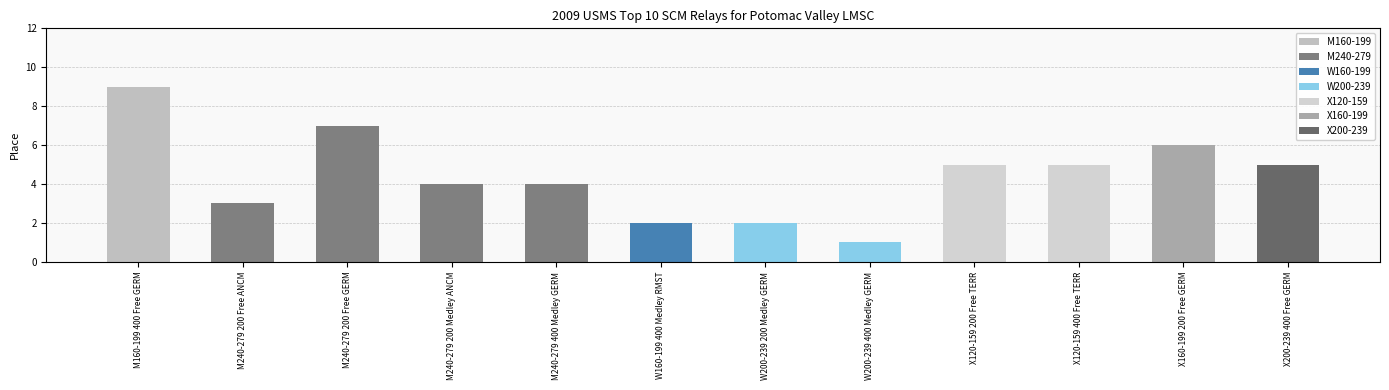

Count the values in the range 3 to 6.

7